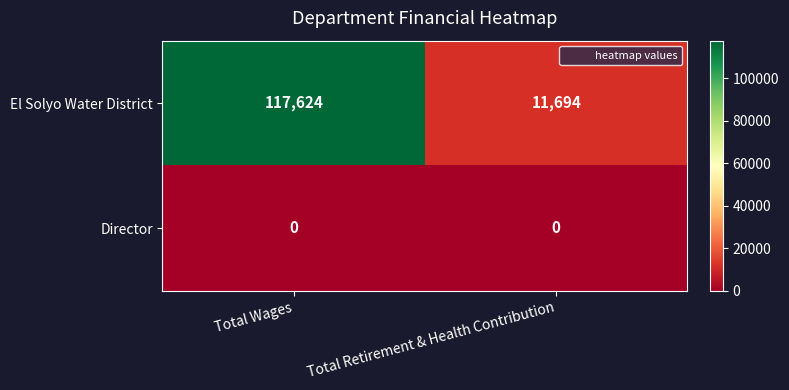

Rank the series at Total Retirement & Health Contribution from lowest to highest value.

Director, El Solyo Water District